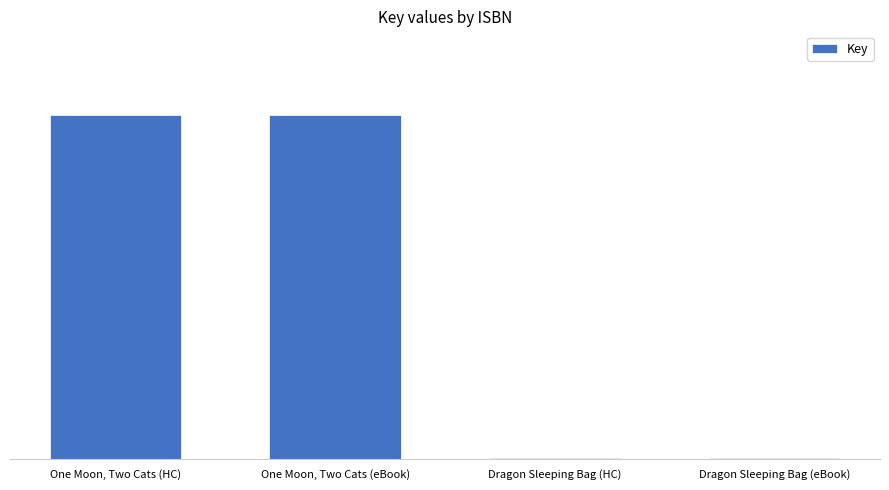

What is the difference between the maximum and minimum values?

72044122